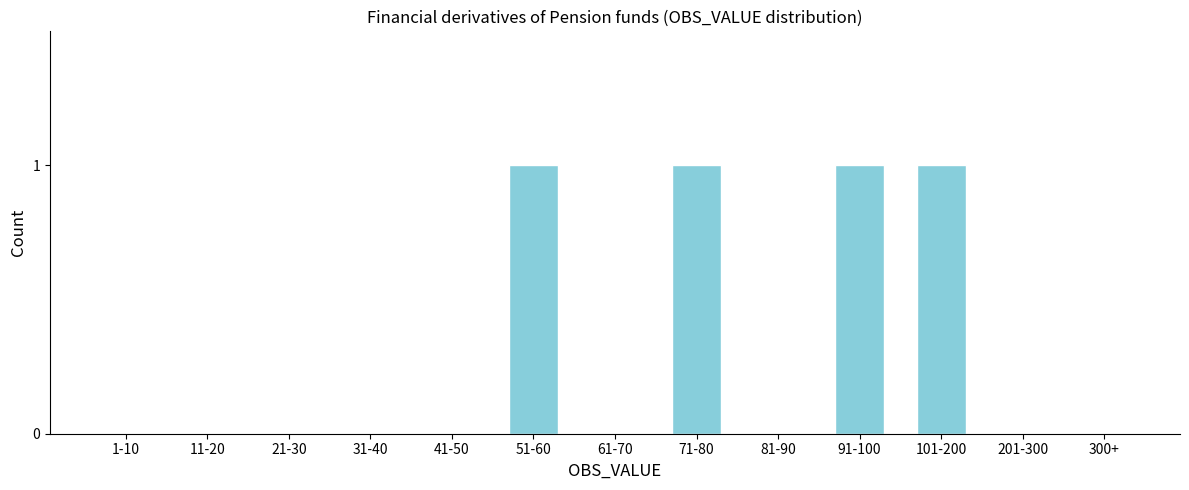

Reading left to right, transcribe all the data shown in this chart.

1-10=0	11-20=0	21-30=0	31-40=0	41-50=0	51-60=1	61-70=0	71-80=1	81-90=0	91-100=1	101-200=1	201-300=0	300+=0